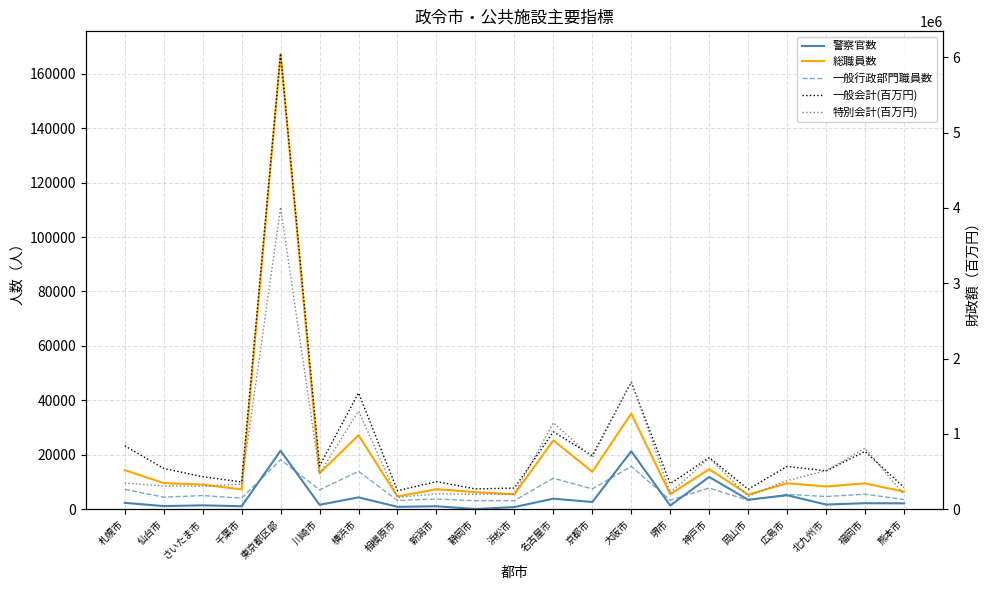

What is the difference between the maximum and minimum values in the 警察官数 series?

21421